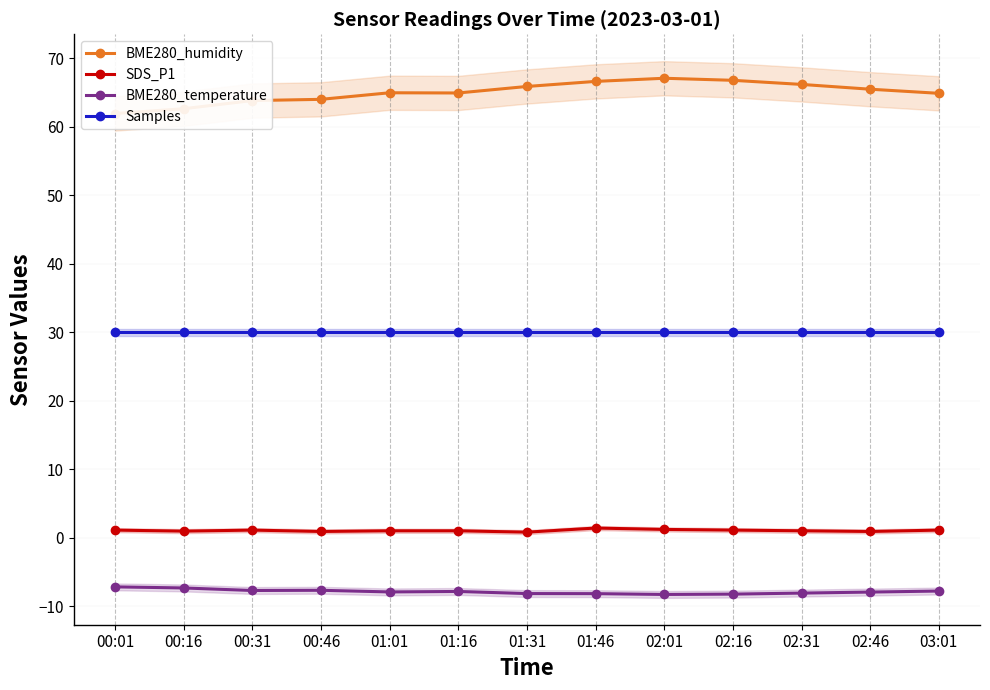

Which series has the largest total across all categories?

BME280_humidity